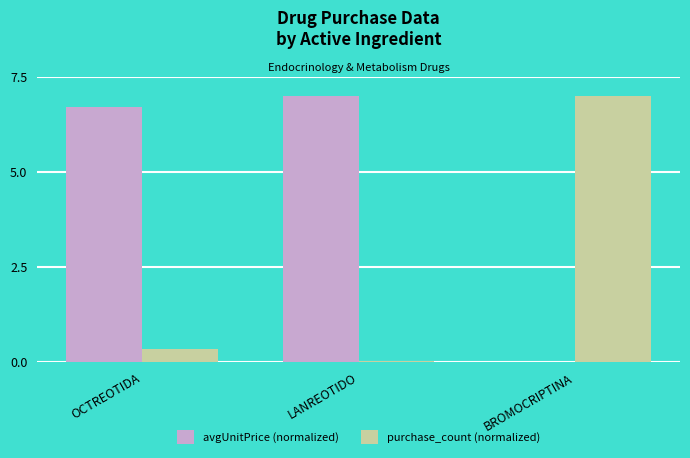

What is the total value across all series at OCTREOTIDA?

7.0